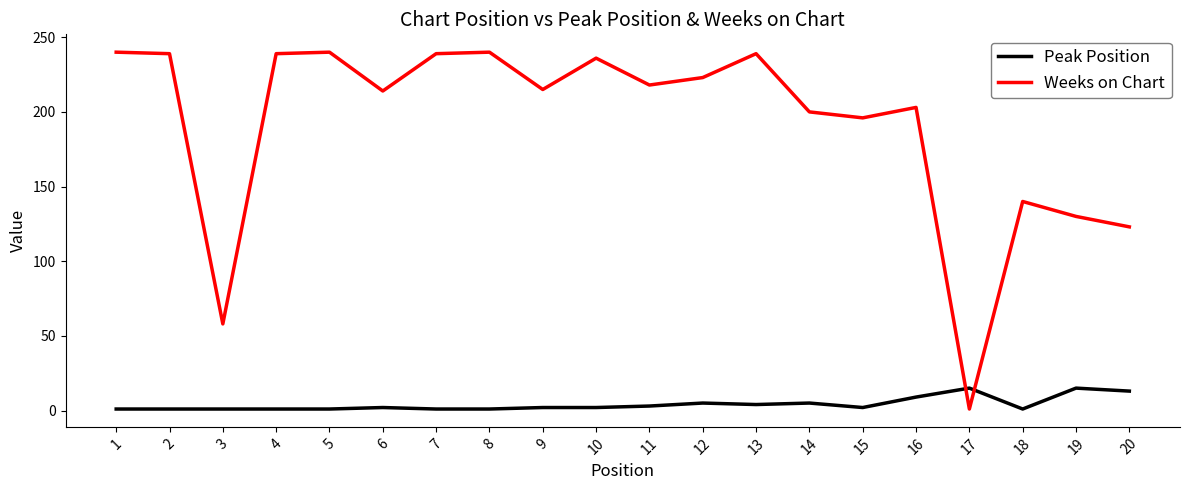

Does the chart have visible grid lines?

No